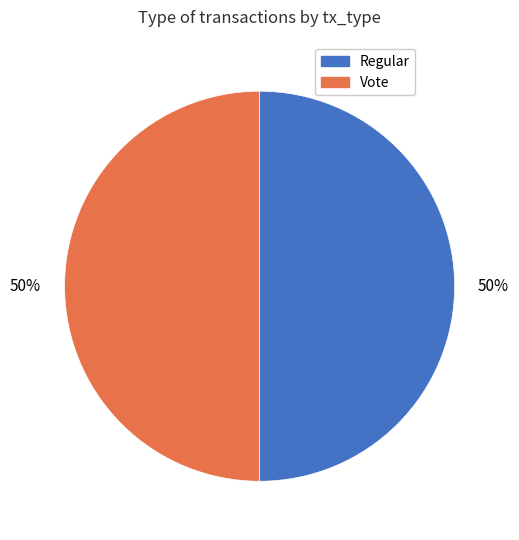

Is it true that Regular is 59% of the pie?

False